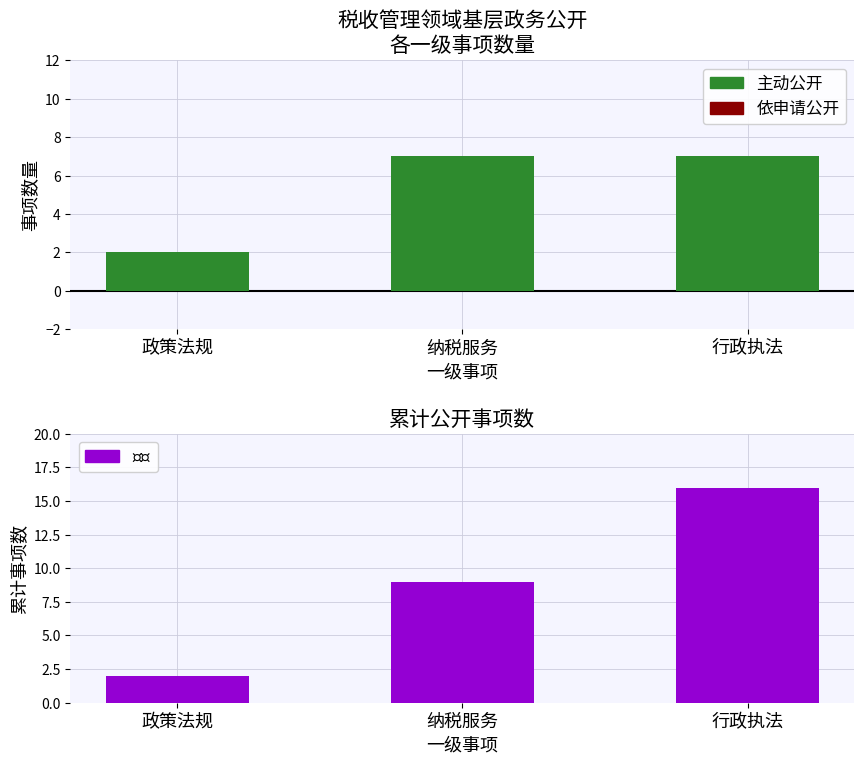

Which series has the largest total across all categories?

累计事项数